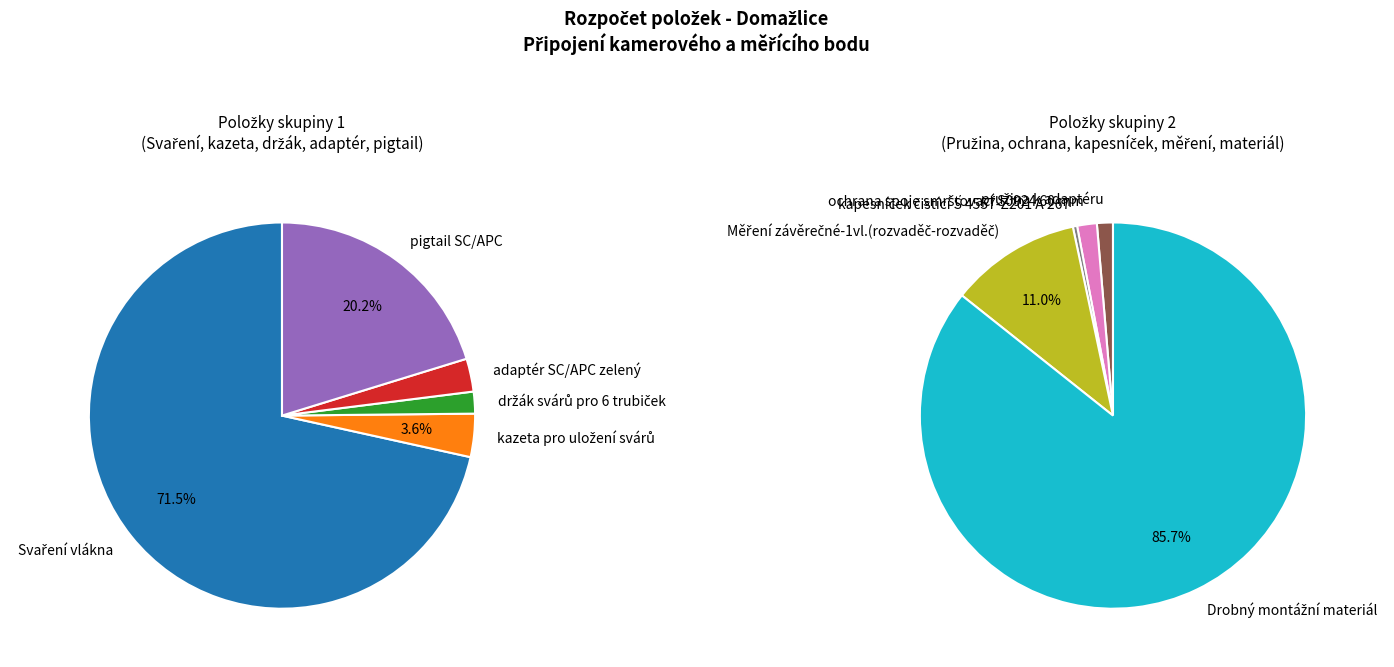

Which category has the smallest portion of the pie?

kapesníček čistící S 4557-Z201 A 267